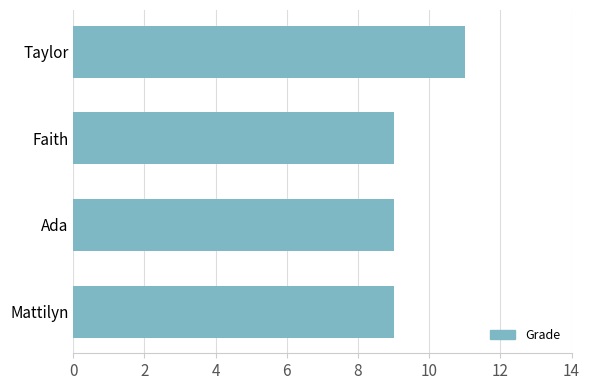

Is it true that the value at Faith is 9?

True